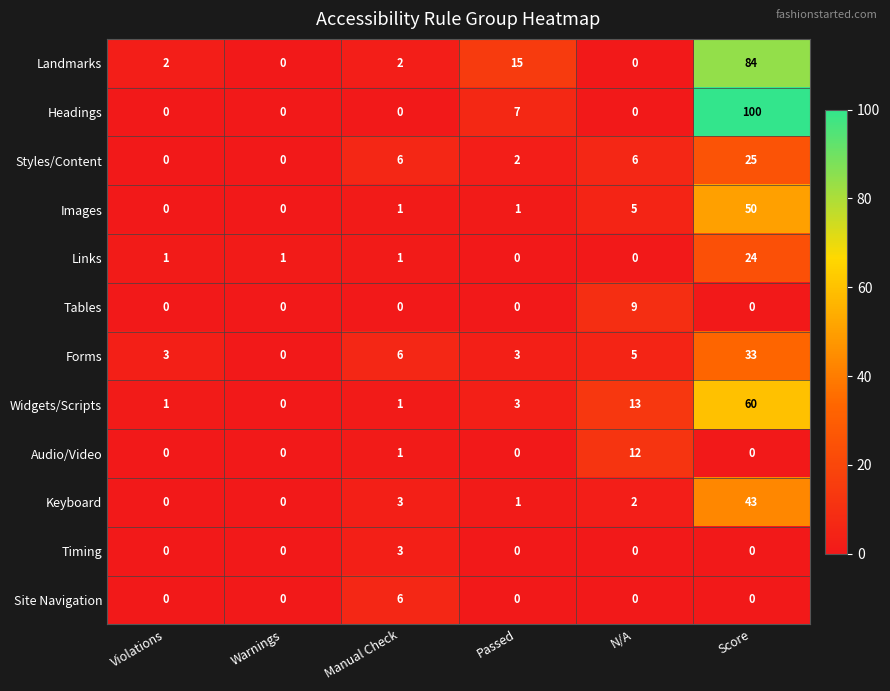

The value of Site Navigation at Warnings is 4. True or false?

False